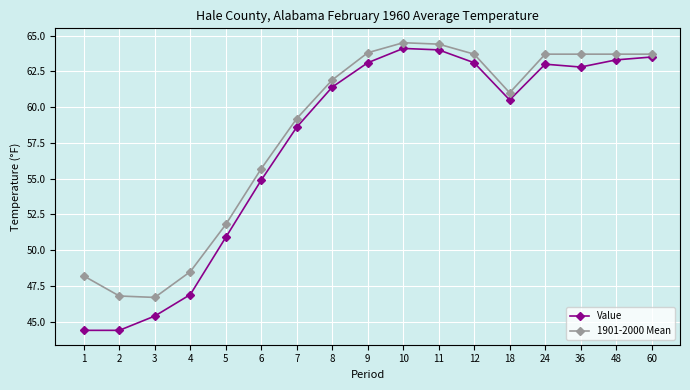

True or false: 1901-2000 Mean has a value of 70.5 at 5.

False